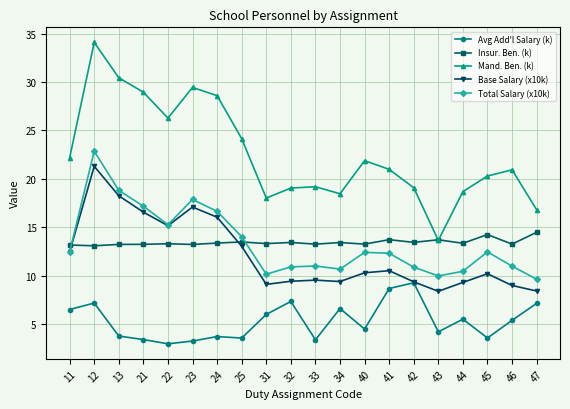

True or false: Mand. Ben. (k) has a value of 29.4 at 23.

True